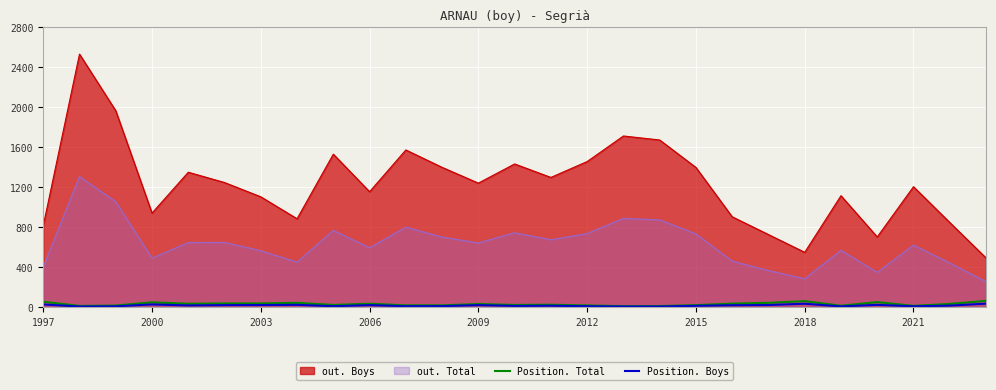

What is the approximate value of Position. Total at 22?

13